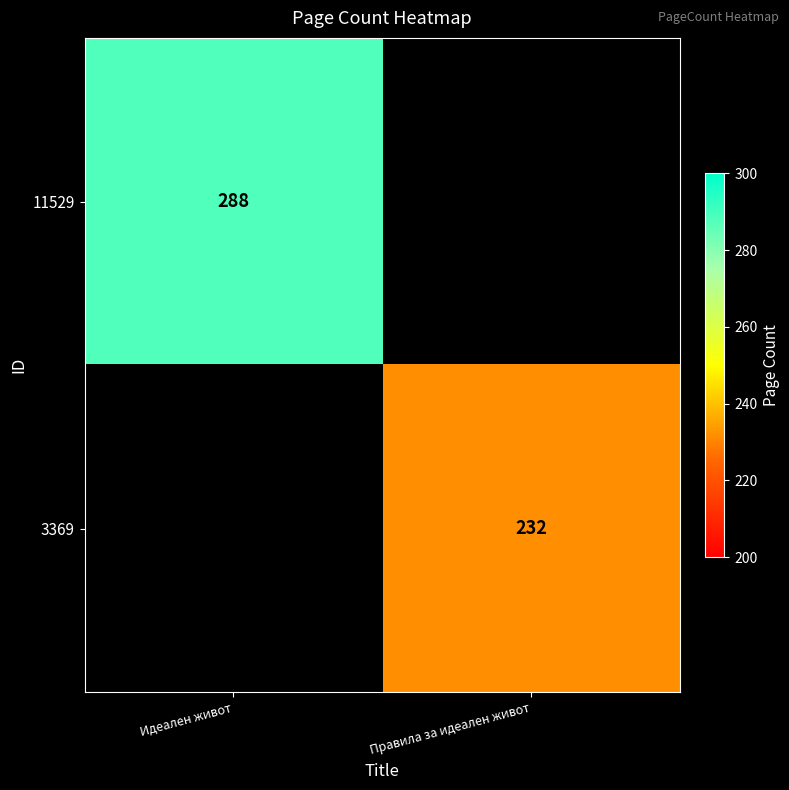

Which label corresponds to the smallest value in the chart?

Правила за идеален живот